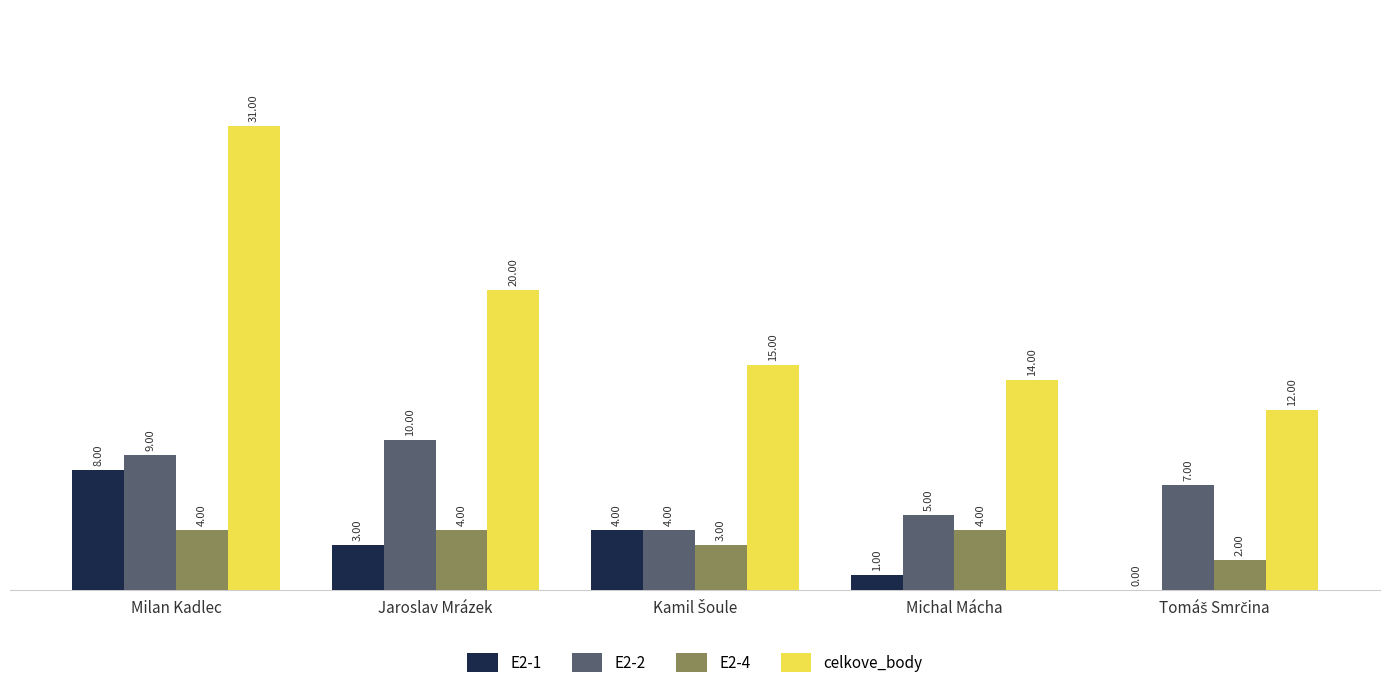

What value does the E2-2 series have at Milan Kadlec?

9